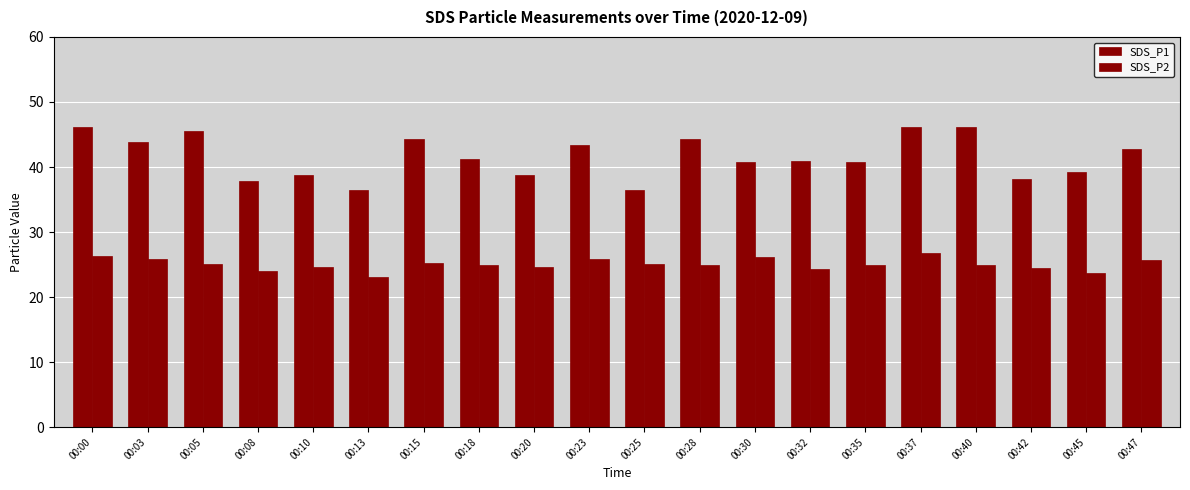

Count the number of categories in the chart.

20